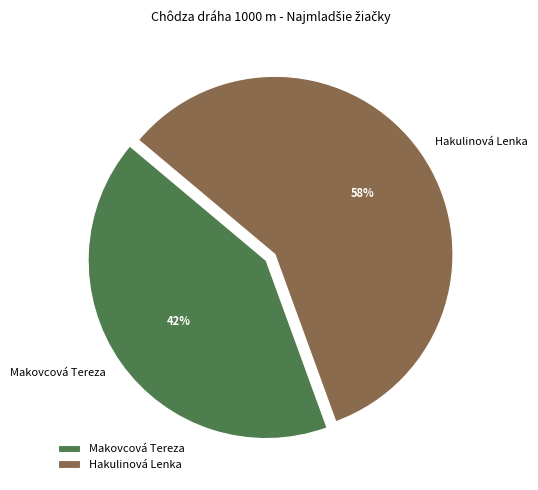

How many segments does this pie chart have?

2